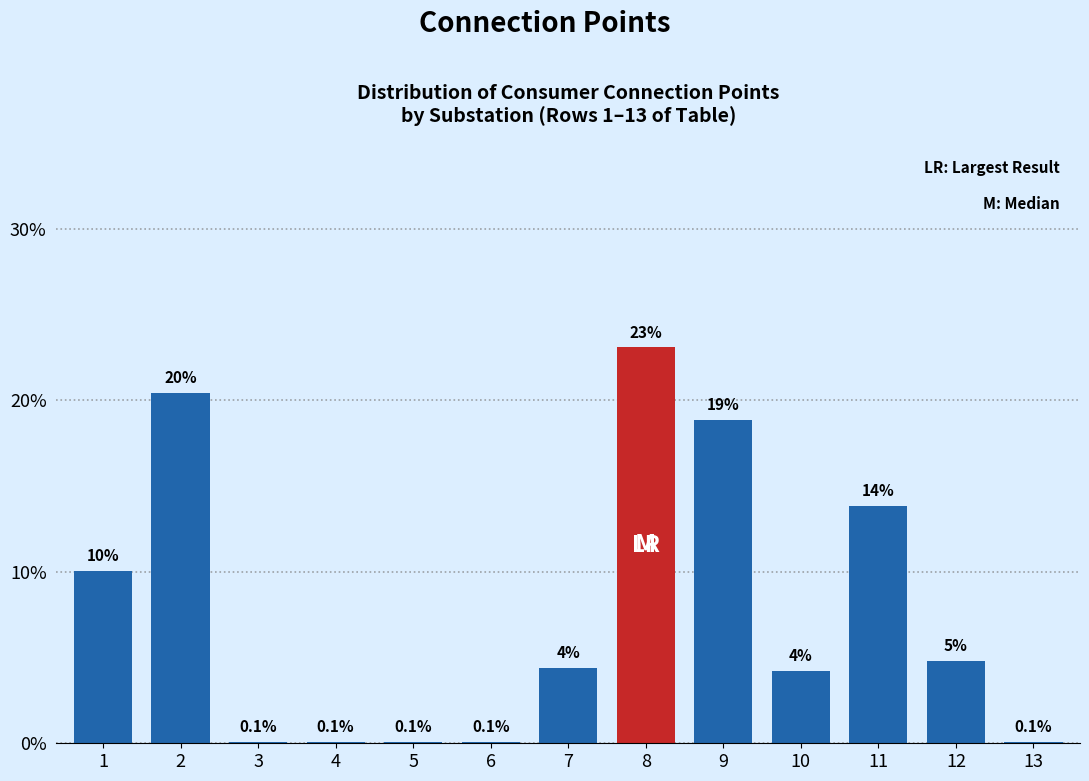

Which has a higher value, 13 or 7?

7